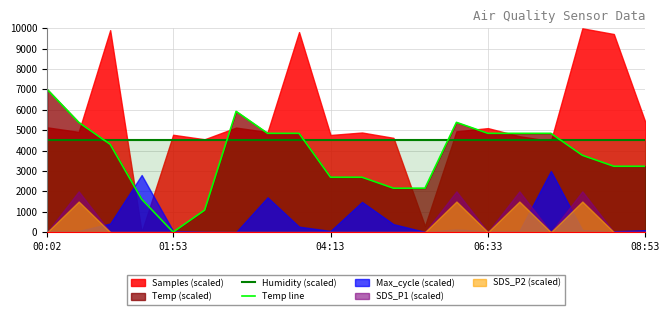

How many intersections are there between Humidity (scaled) and Temp line?

5